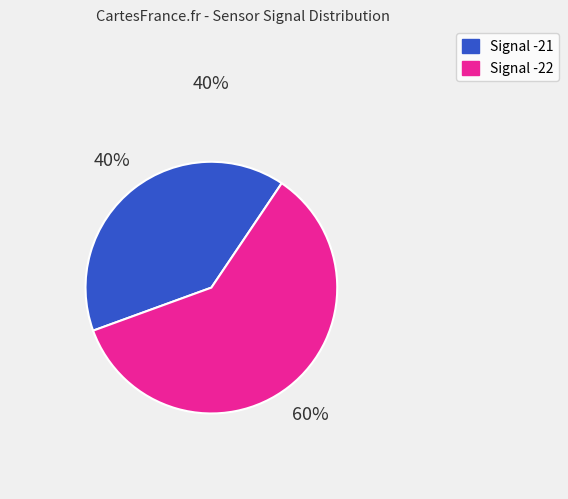

How many segments does this pie chart have?

2